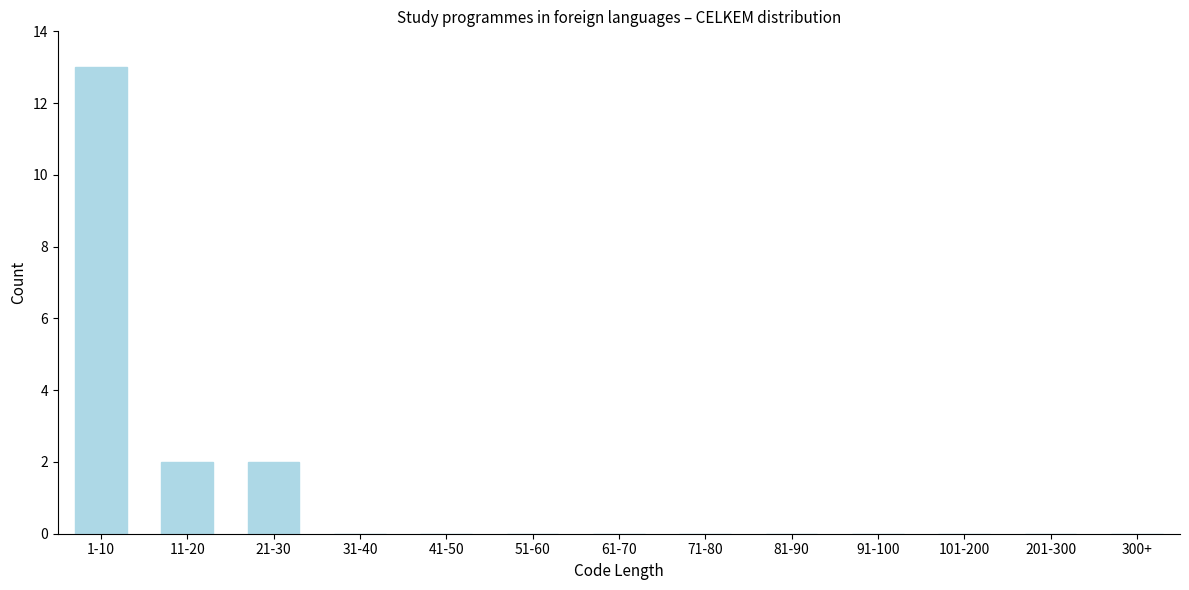

Reading left to right, transcribe all the data shown in this chart.

1-10=13	11-20=2	21-30=2	31-40=0	41-50=0	51-60=0	61-70=0	71-80=0	81-90=0	91-100=0	101-200=0	201-300=0	300+=0